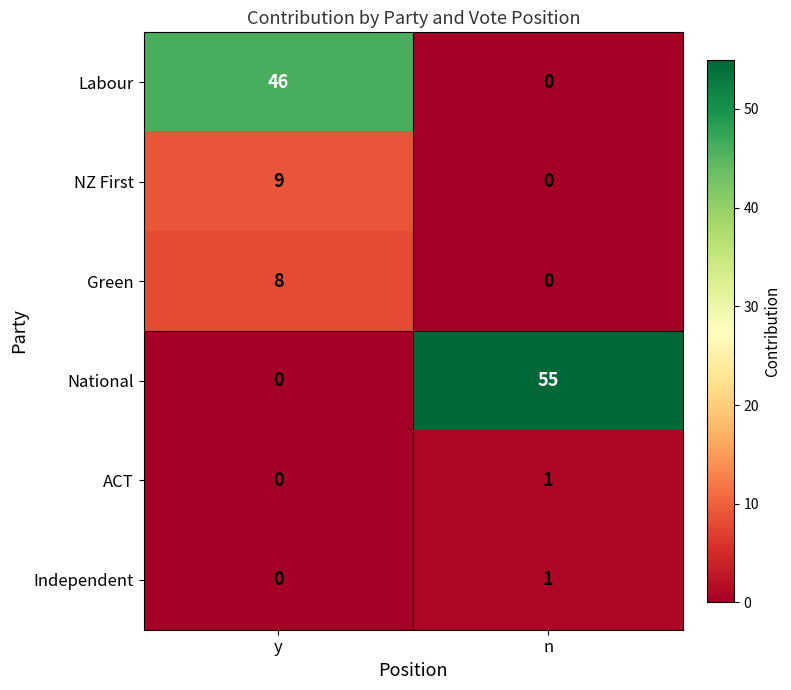

Which series has the widest spread of values?

National